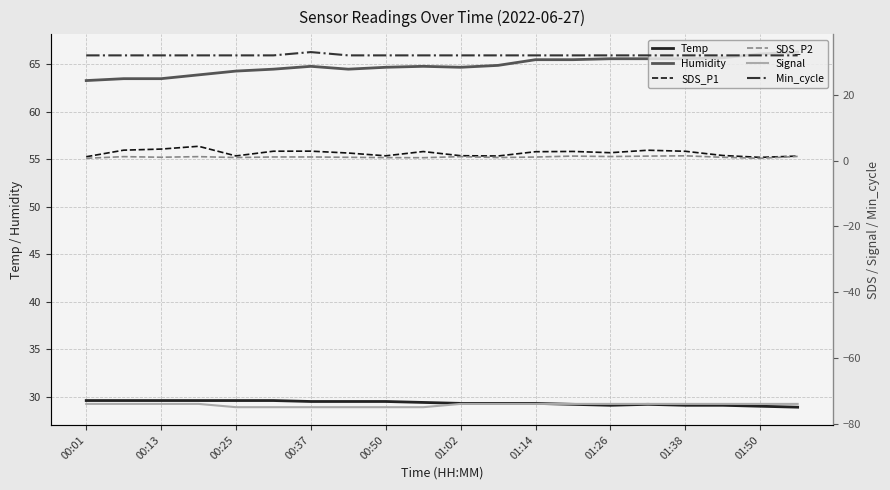

Which series changed the most between 17 and 19?

Humidity